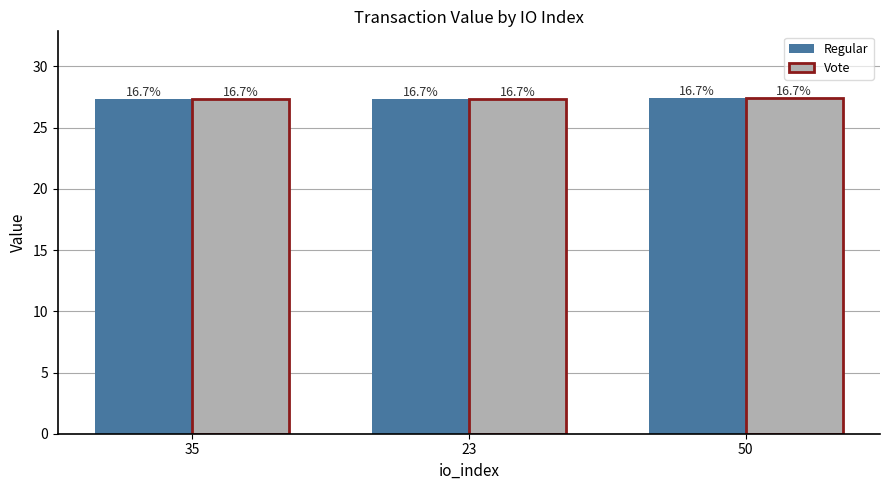

What are all the series names shown in the legend?

Regular, Vote